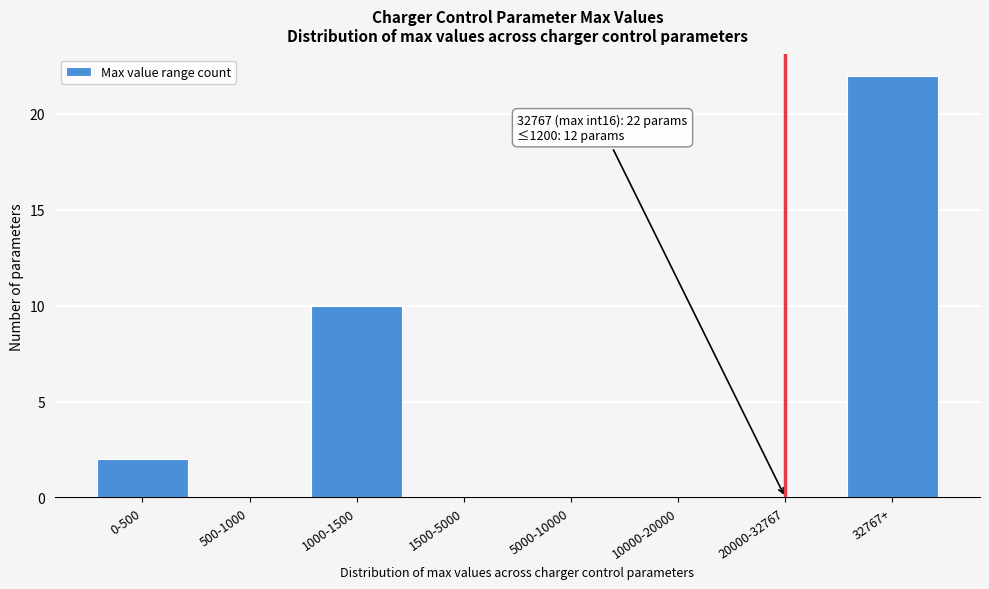

Reading left to right, what are all the values shown in this chart?

0-500=2	500-1000=0	1000-1500=10	1500-5000=0	5000-10000=0	10000-20000=0	20000-32767=0	32767+=22